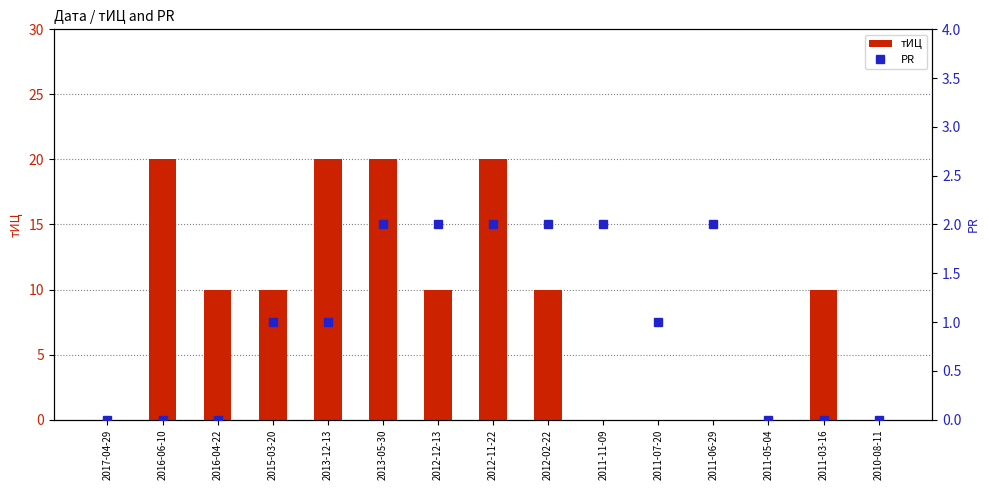

What are all the series names shown in the legend?

тИЦ, PR